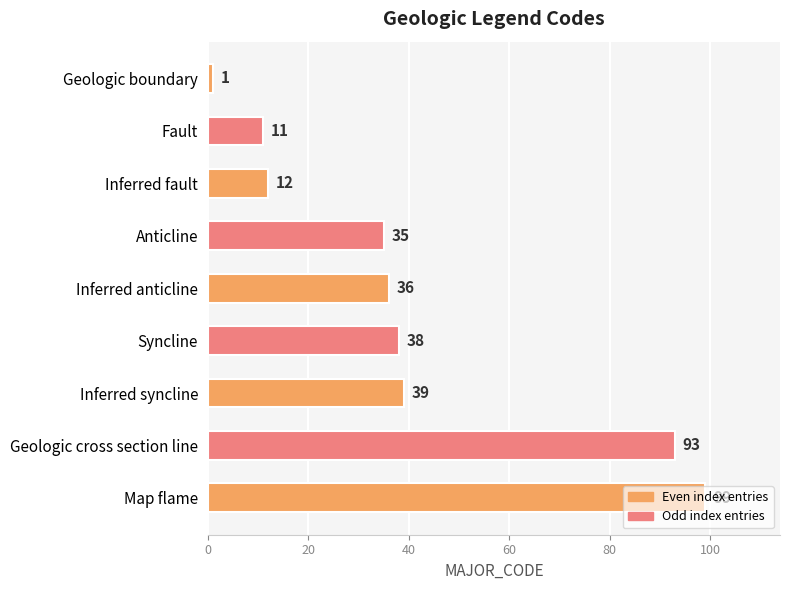

Between Geologic boundary and Map flame, which is larger?

Map flame